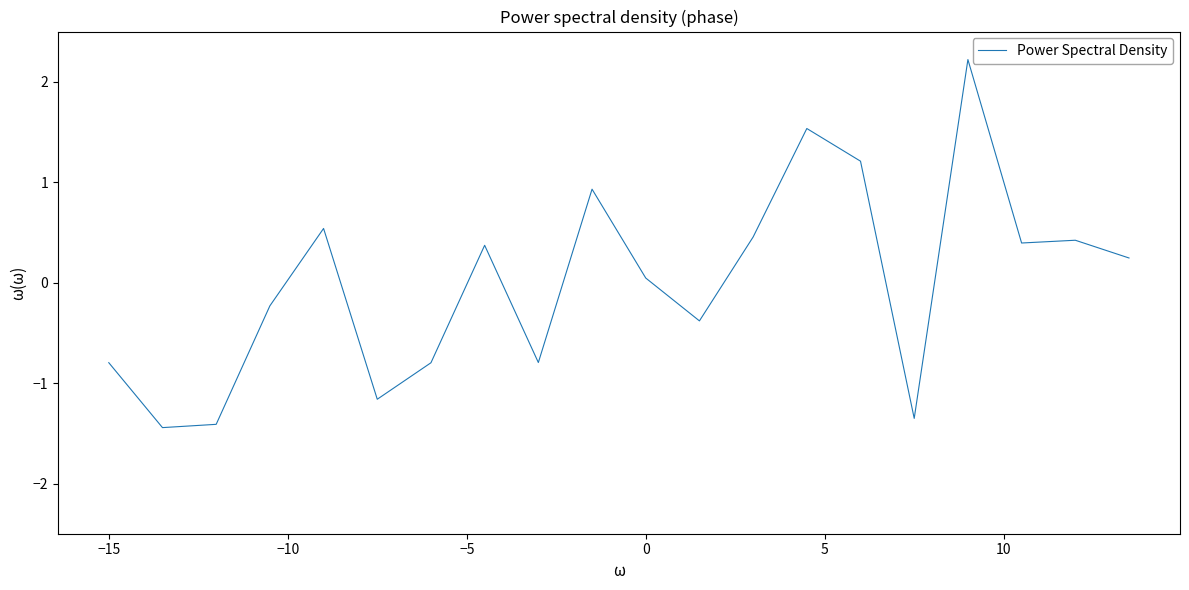

What is the minimum value shown in the chart?

-1.4